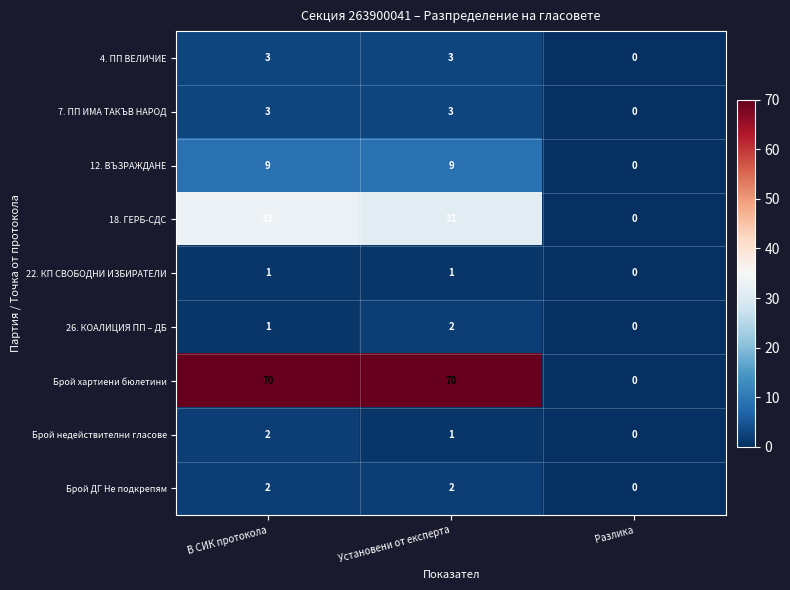

What is the total value across all series at В СИК протокола?

124